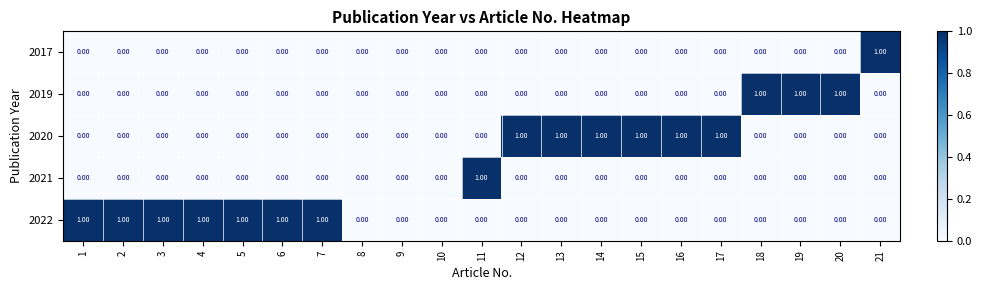

Is the value of 2022 at 5 greater than the value of 2021 at 3?

Yes